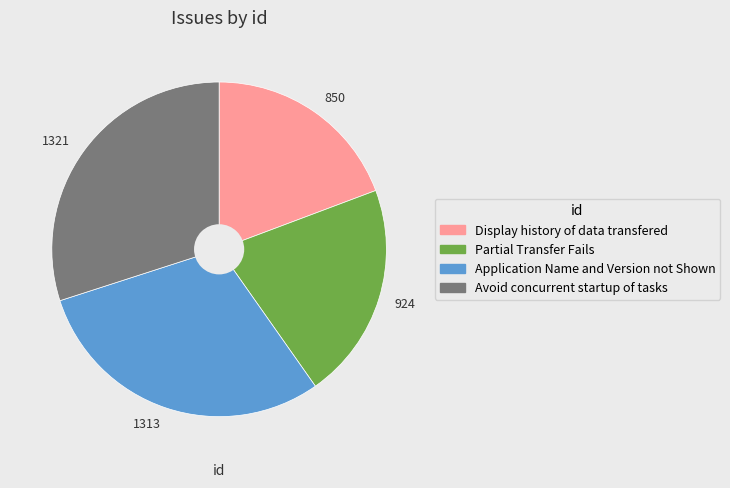

Is the sum of 1321 and 850 greater than half?

No